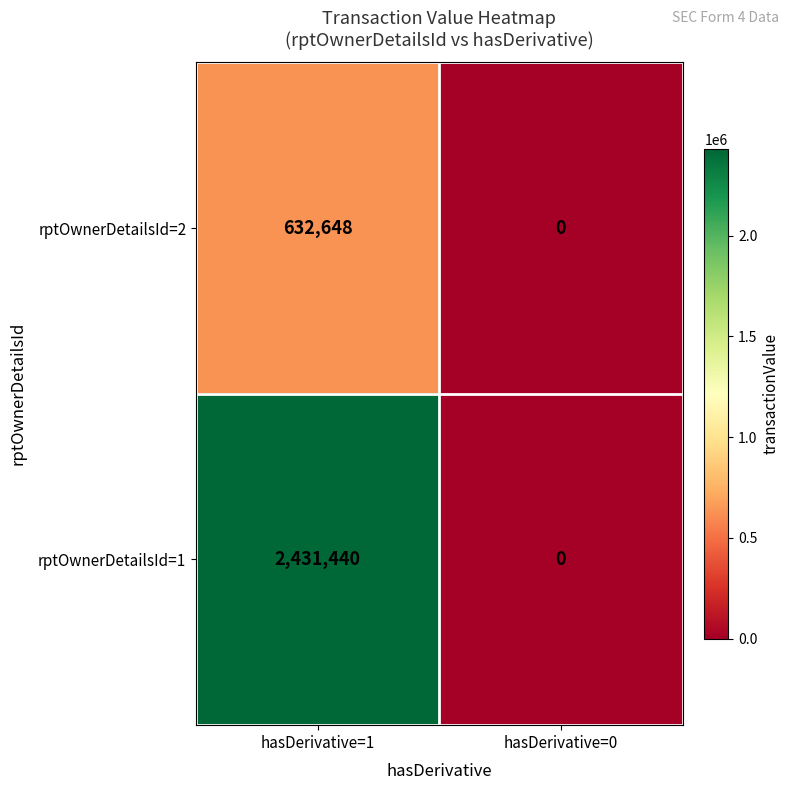

Reading left to right, what are all the values shown in this chart?

rptOwnerDetailsId=2: hasDerivative=1=632648	hasDerivative=0=0
rptOwnerDetailsId=1: hasDerivative=1=2431440	hasDerivative=0=0